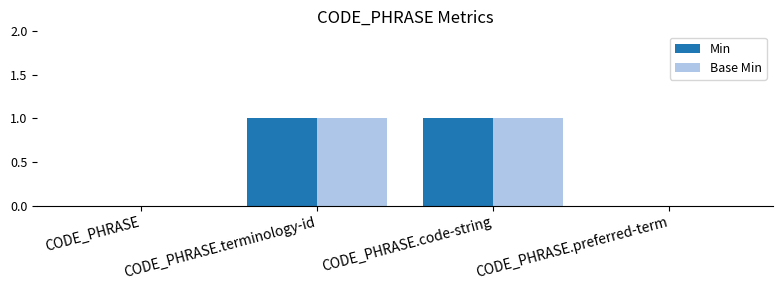

Count the number of data series in this chart.

2